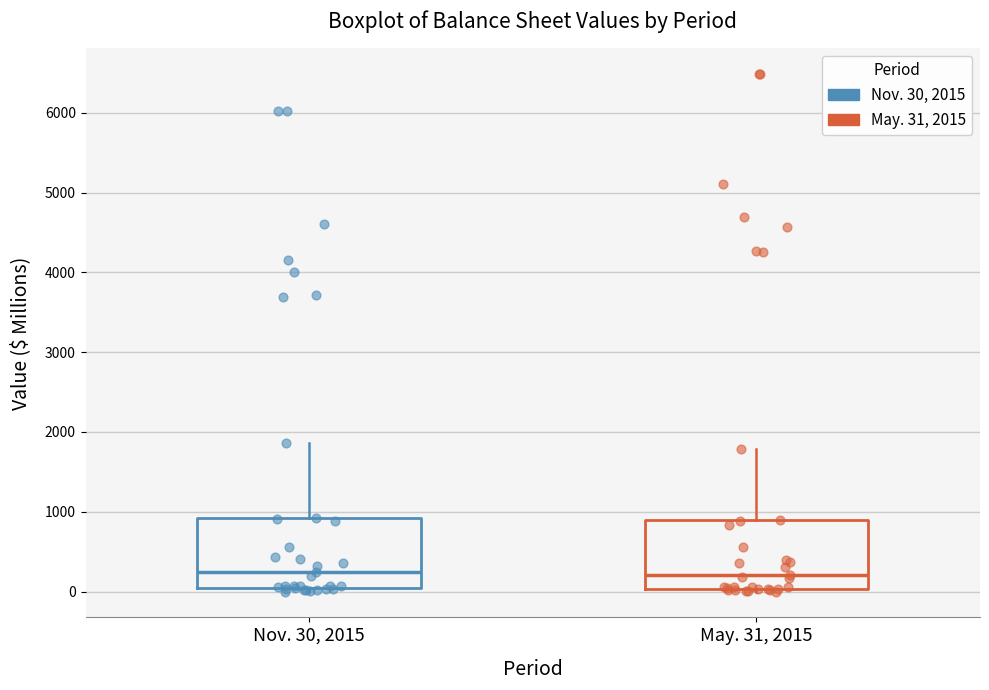

Where does the median line of the box for May. 31, 2015 sit on the y-axis? The values are not printed on the chart, so give them approximately, as read against the axis.

200